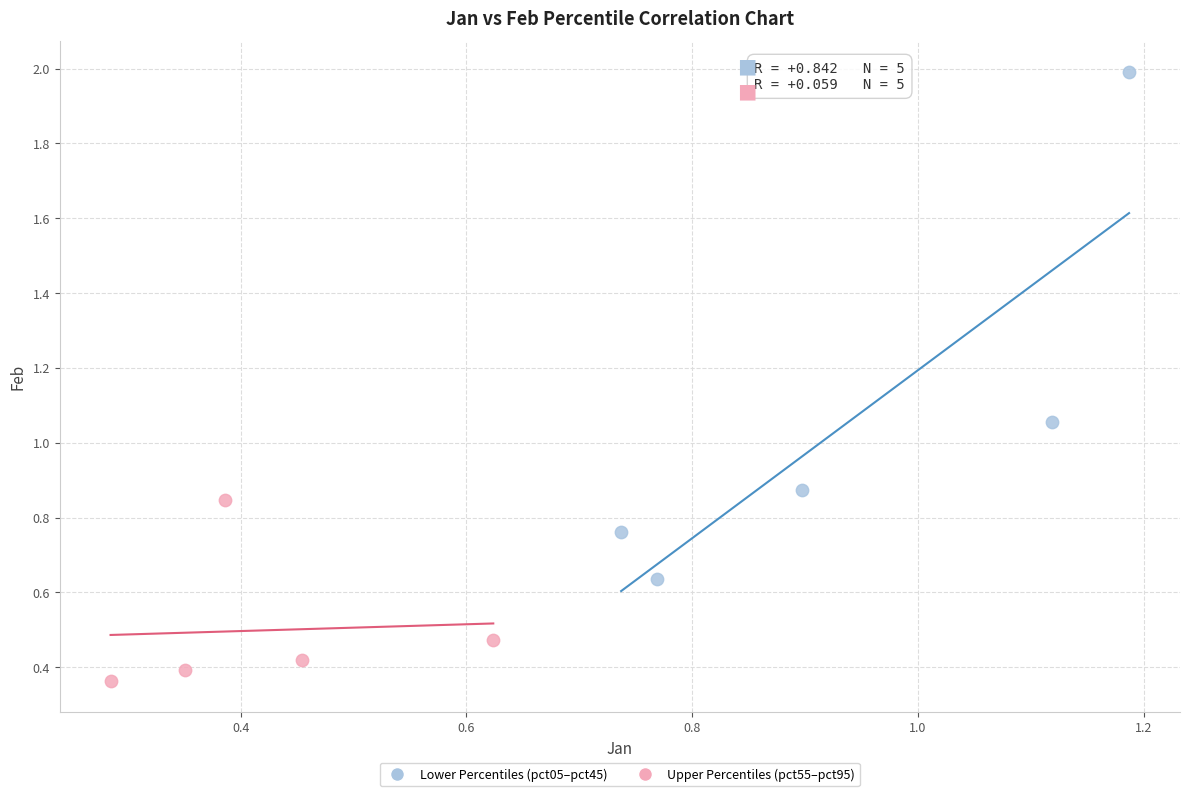

Which series has the widest spread of Y values?

Lower Percentiles (pct05–pct45)